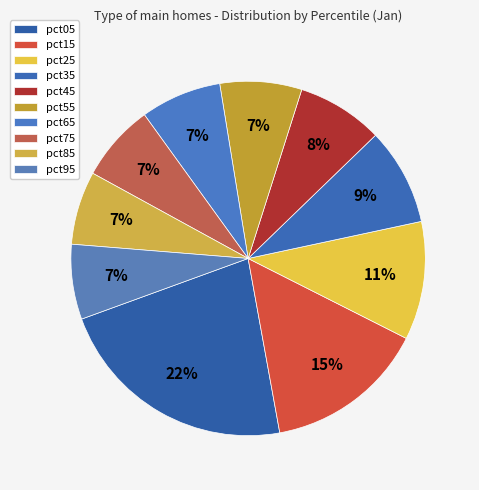

How many slices are in this pie chart?

10